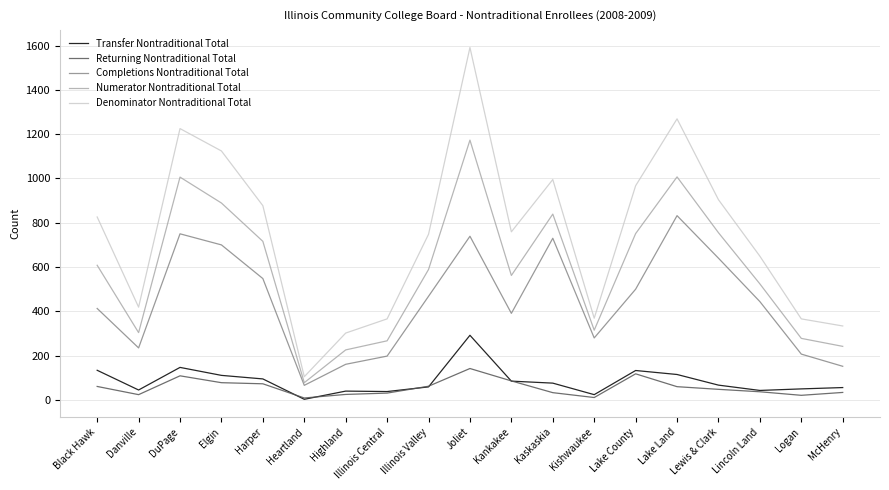

What are all the series names shown in the legend?

Transfer Nontraditional Total, Returning Nontraditional Total, Completions Nontraditional Total, Numerator Nontraditional Total, Denominator Nontraditional Total